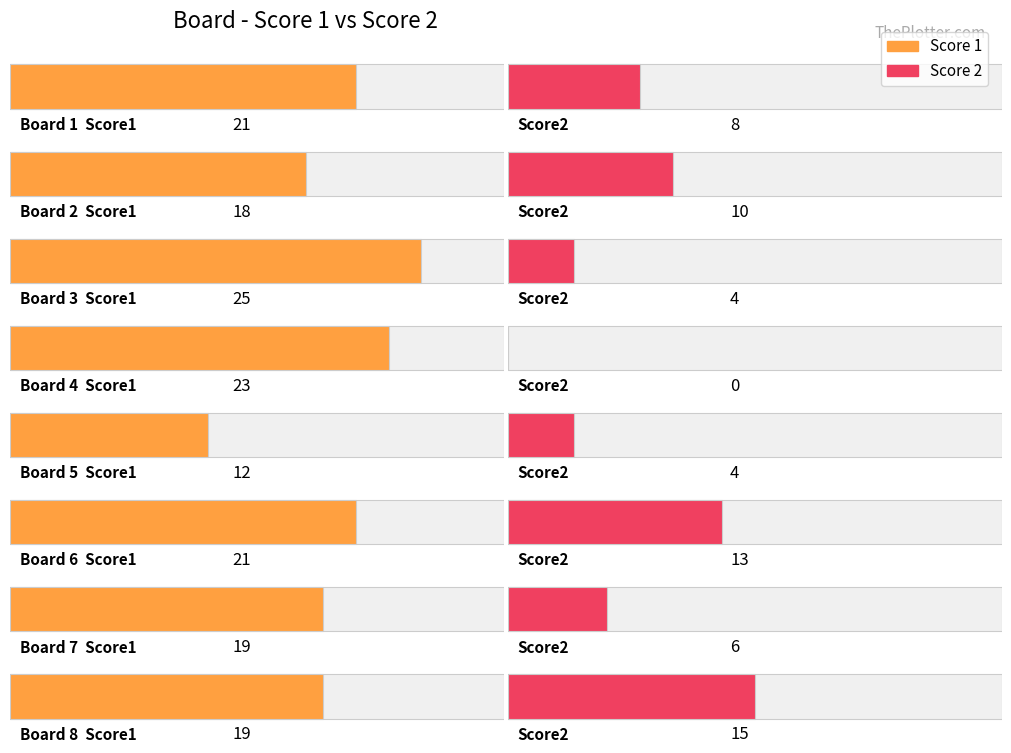

Between 6 and 3, which is larger?

3